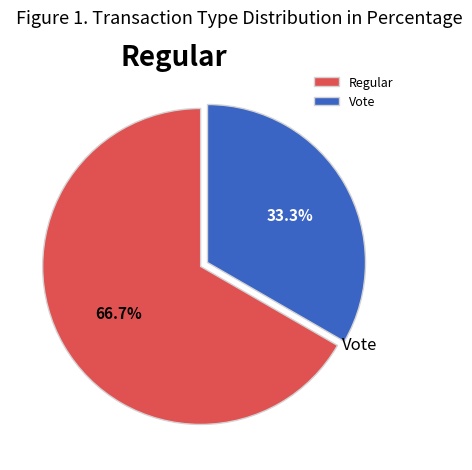

To the nearest percent, what is the difference between the largest and smallest slice percentages?

33%